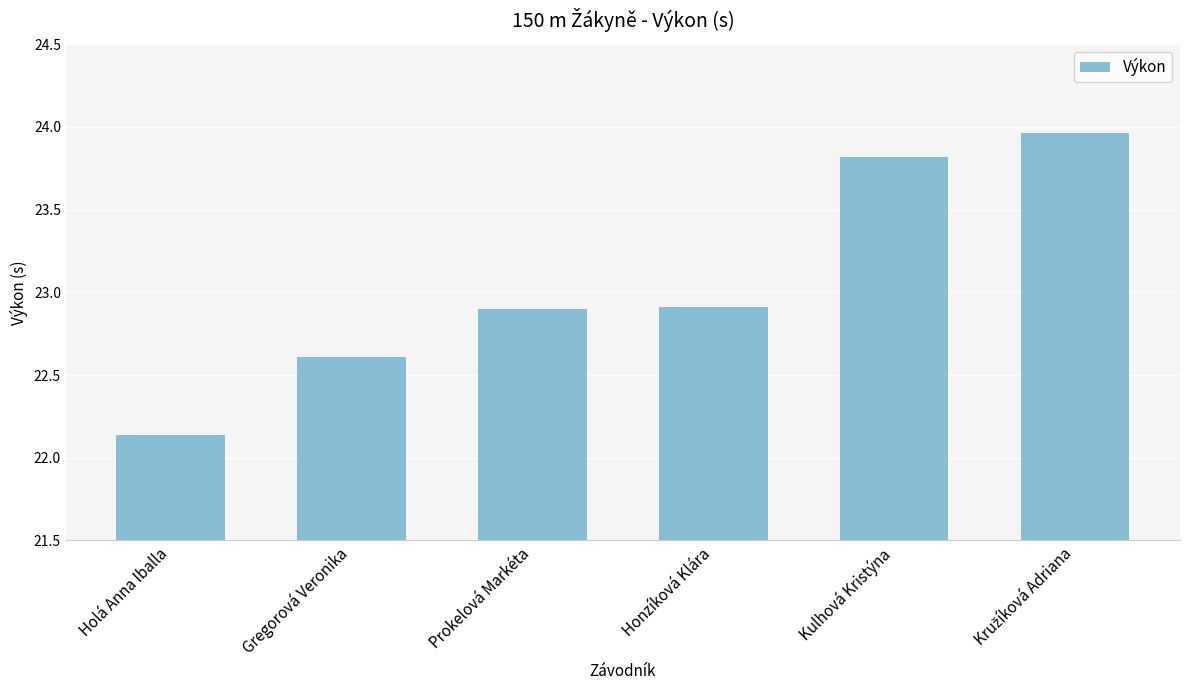

At which category does the chart reach its minimum across all series?

Holá Anna Iballa